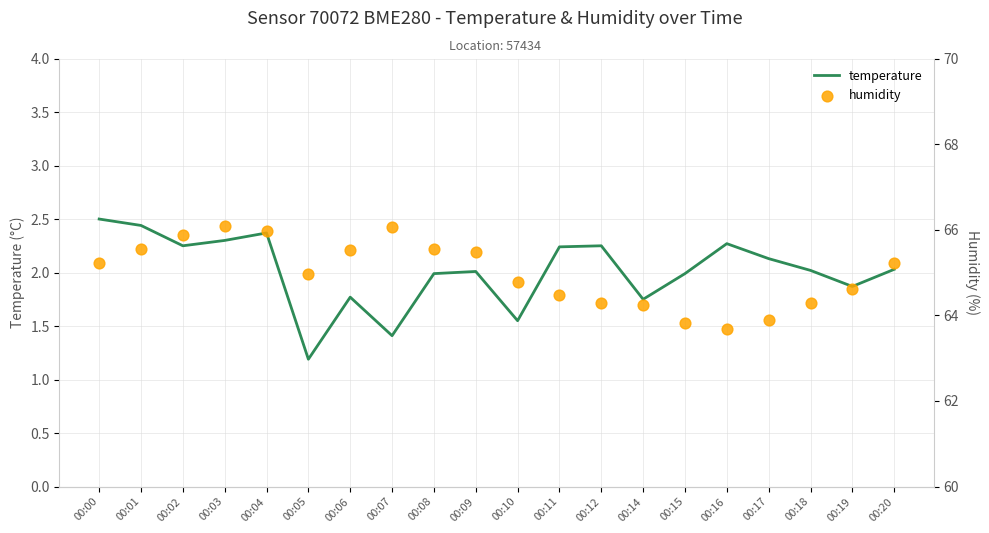

At which category is the sum across all series the highest?

00:03